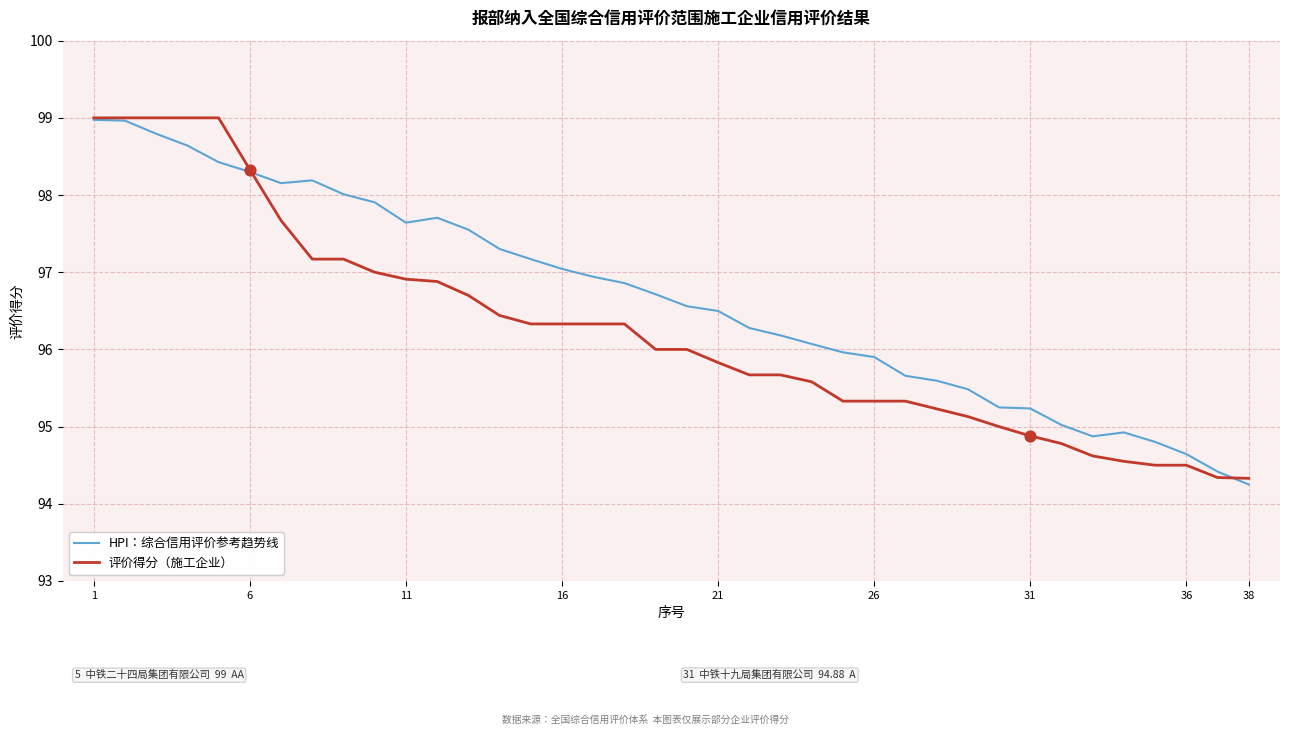

Which series has the largest total across all categories?

HPI：综合信用评价参考趋势线